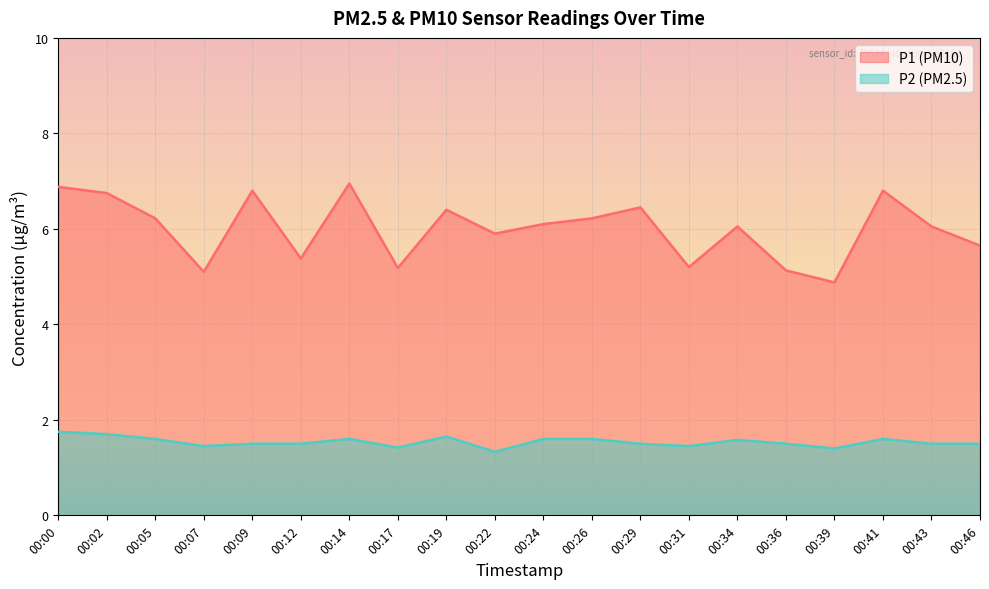

Reading right to left, what are all the values shown in this chart?

P1: 00:46=5.7	00:43=6.0	00:41=6.8	00:39=4.9	00:36=5.1	00:34=6.0	00:31=5.2	00:29=6.5	00:26=6.2	00:24=6.1	00:22=5.9	00:19=6.4	00:17=5.2	00:14=7.0	00:12=5.4	00:09=6.8	00:07=5.1	00:05=6.2	00:02=6.8	00:00=6.9
P2: 00:46=1.5	00:43=1.5	00:41=1.6	00:39=1.4	00:36=1.5	00:34=1.6	00:31=1.4	00:29=1.5	00:26=1.6	00:24=1.6	00:22=1.3	00:19=1.6	00:17=1.4	00:14=1.6	00:12=1.5	00:09=1.5	00:07=1.4	00:05=1.6	00:02=1.7	00:00=1.8